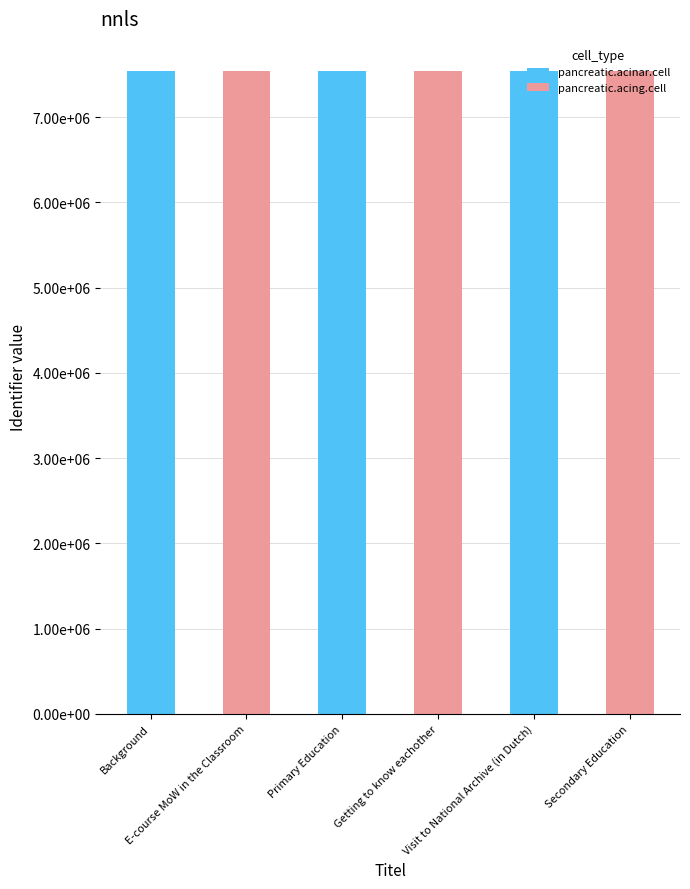

What are all the series names shown in the legend?

pancreatic.acinar.cell, pancreatic.acing.cell